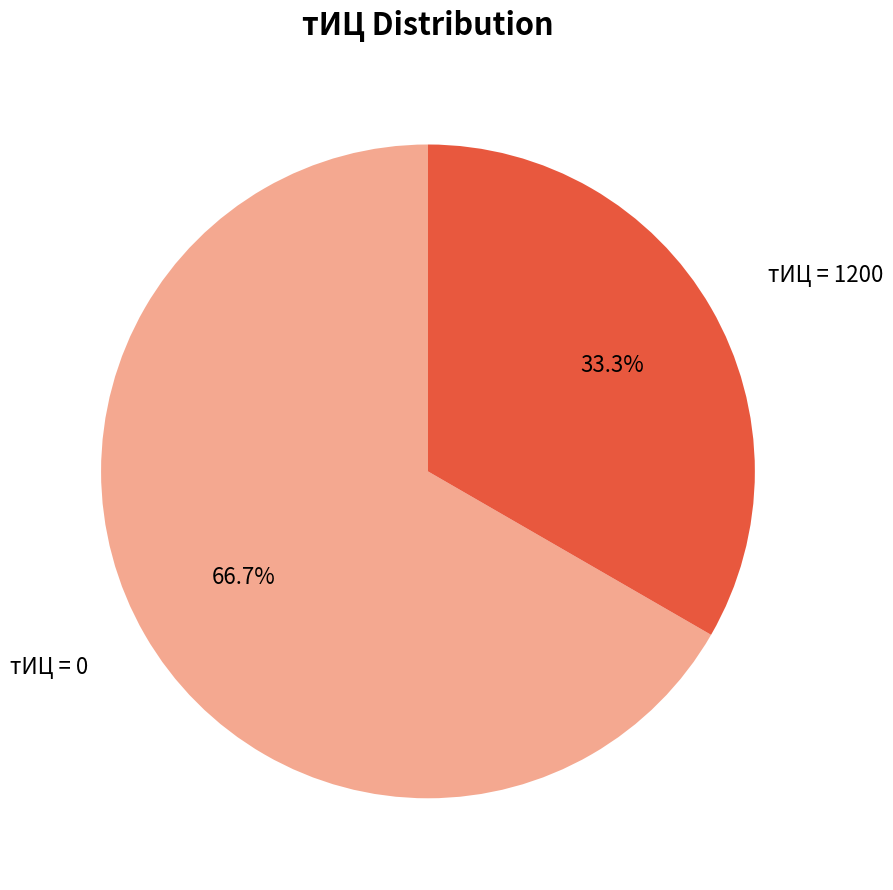

How many segments does this pie chart have?

2